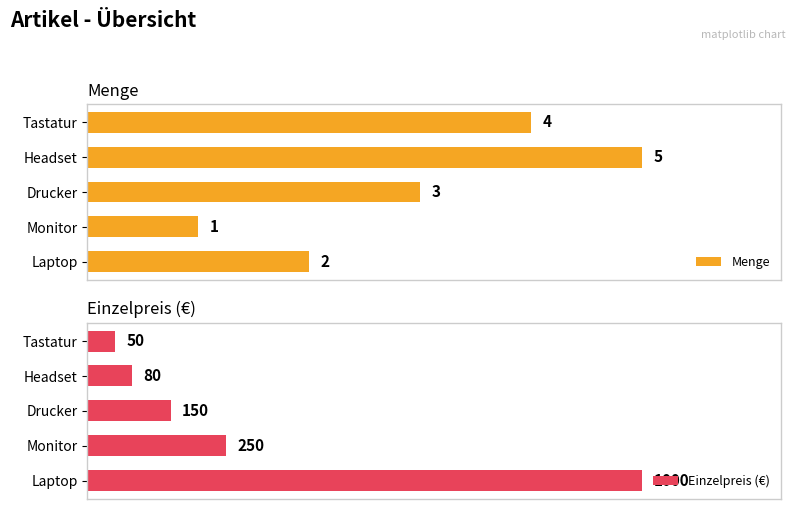

How many bars are there in each group?

2